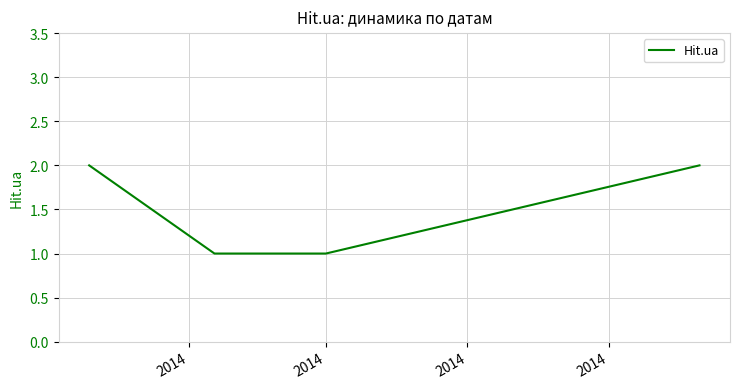

True or false: there are more than 1 points higher than both neighbors.

False